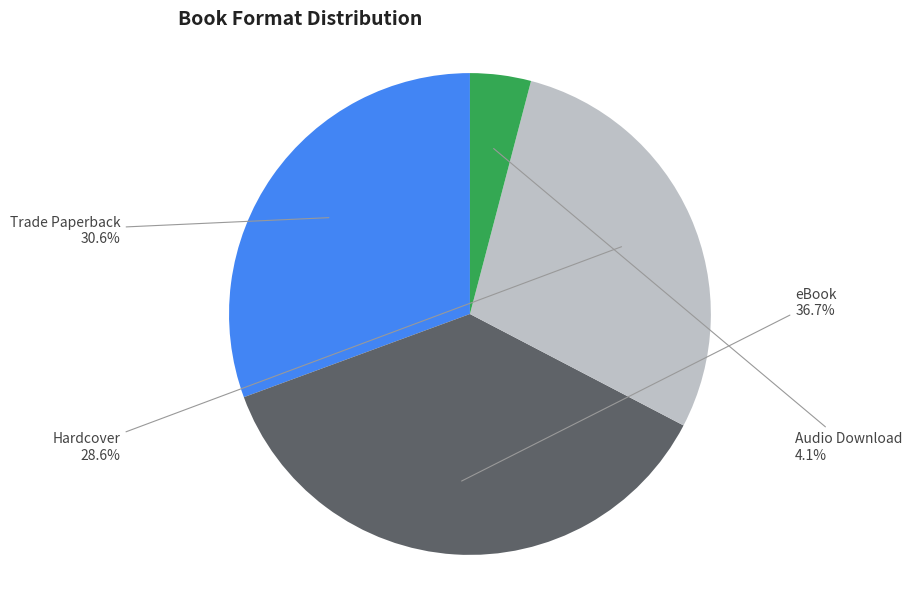

What percentage is the Audio Download slice, to the nearest percent?

4%